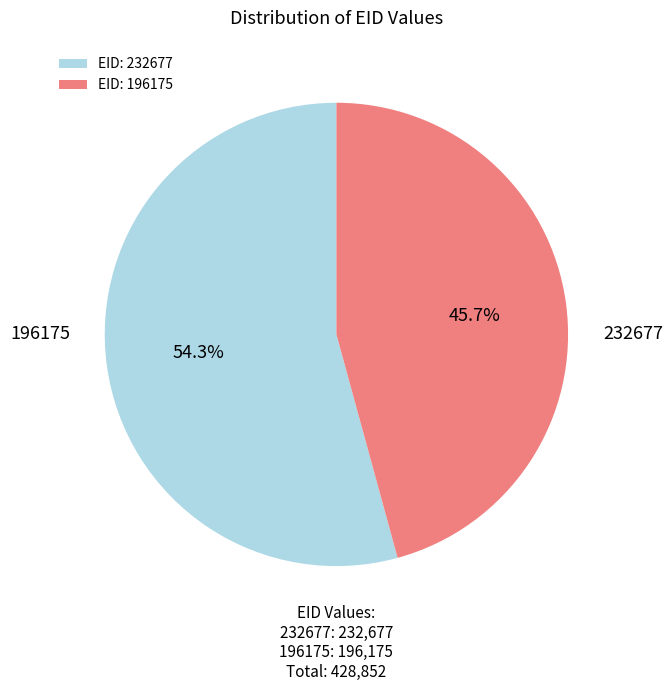

To the nearest percent, what is the average slice percentage?

50%